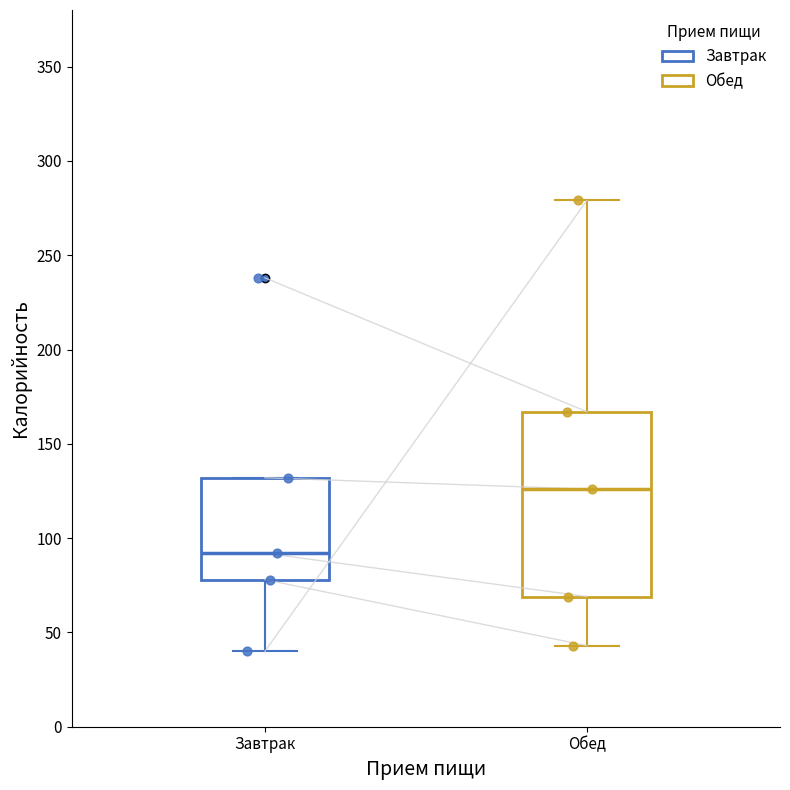

Reading left to right, read every box against the y-axis: the position of its median line, the range the box covers, and the ends of its whiskers. The values are not printed on the chart, so give them approximately, as read against the axis.

Завтрак: median 90, box 80 to 130, whiskers 40 to 130
Обед: median 125, box 70 to 165, whiskers 45 to 280